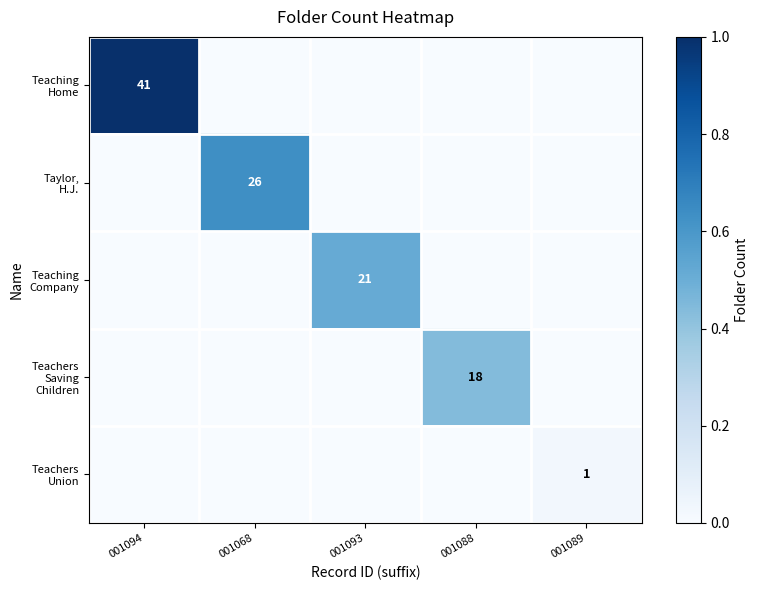

Count the Teaching Home values in the range 0 to 1.

5